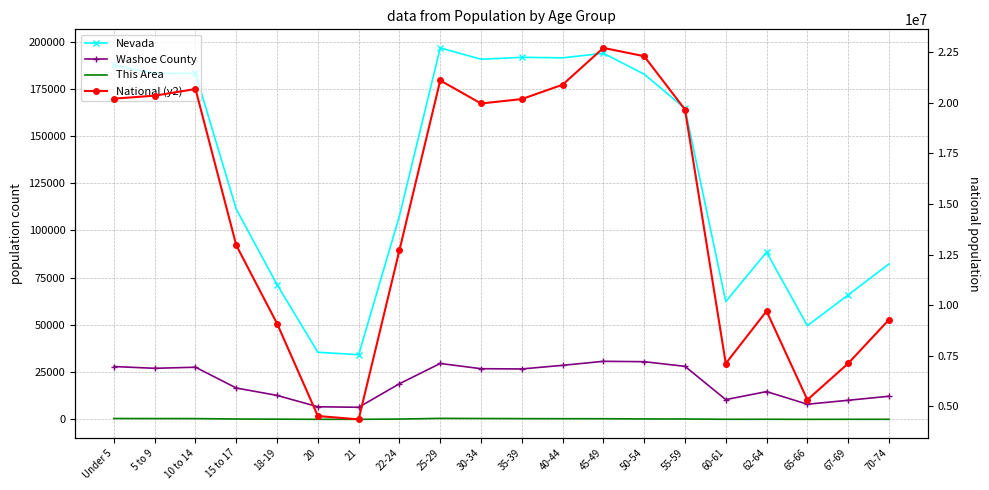

Which series has the widest spread of values?

National (y2)